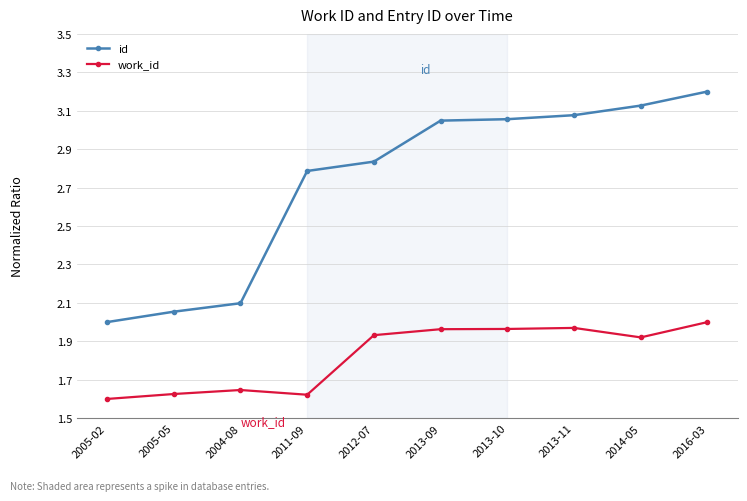

What is the label of the 1st point from the right?

2016-03